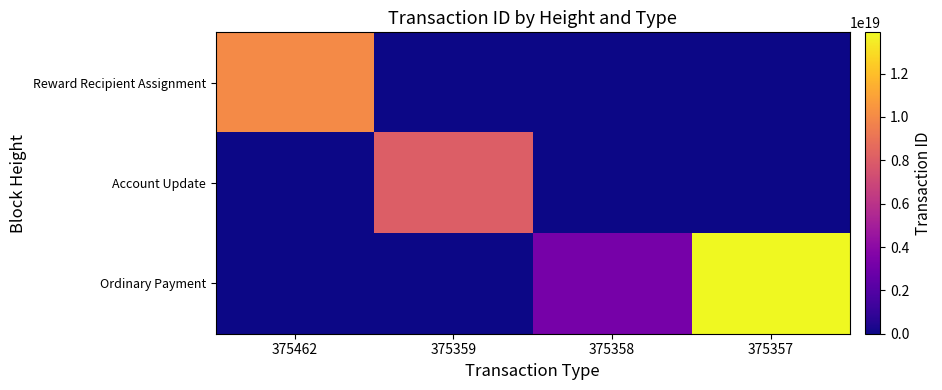

At how many categories does at least one series exceed 5587612519511494656?

3